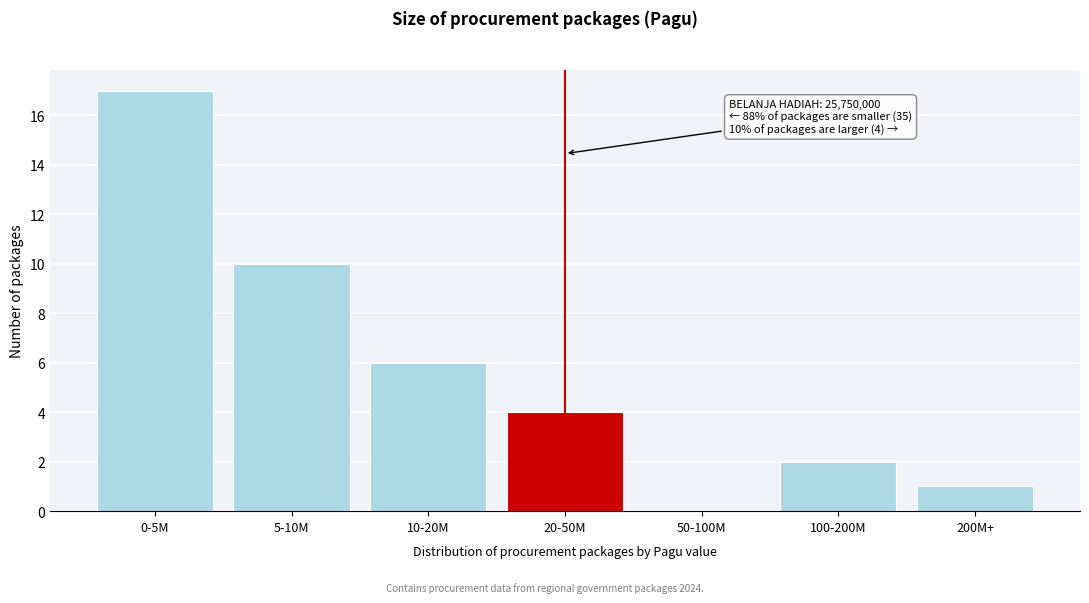

Reading right to left, list all the values displayed in this chart.

200M+=1	100-200M=2	50-100M=0	20-50M=4	10-20M=6	5-10M=10	0-5M=17